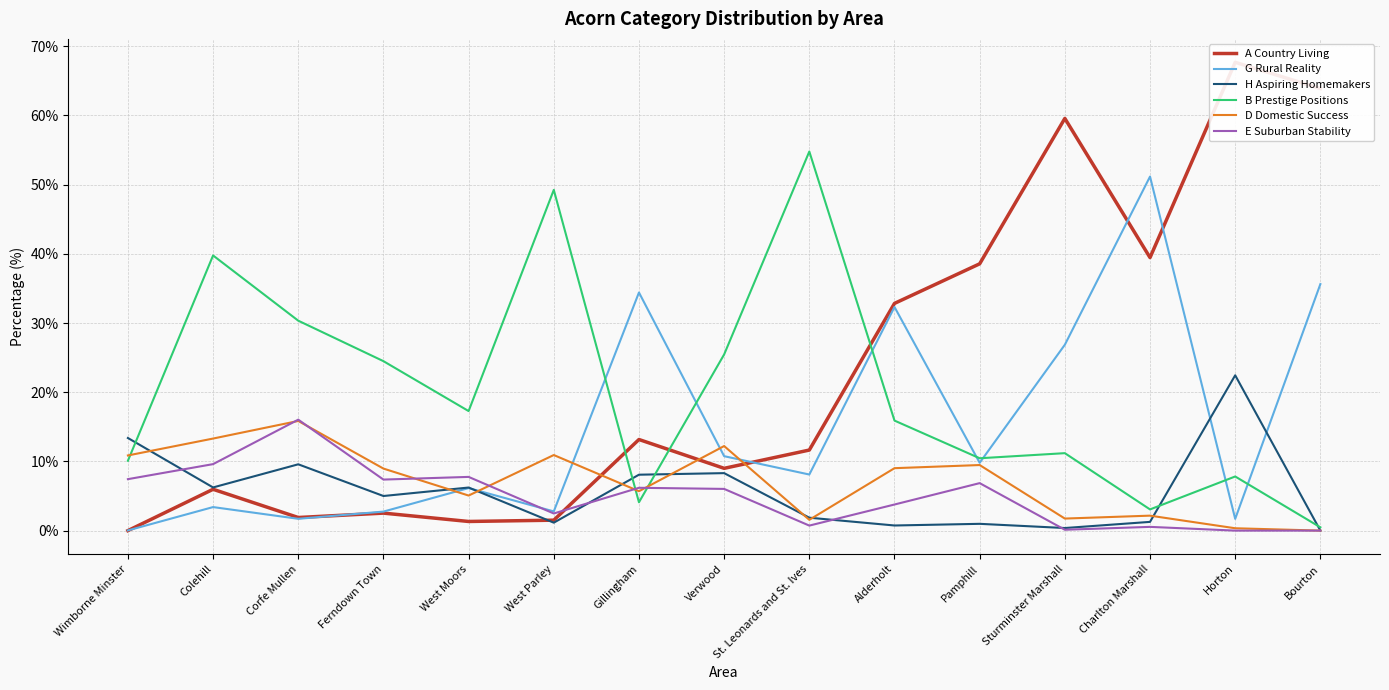

Which series changed the most between Pamphill and Bourton?

G Rural Reality